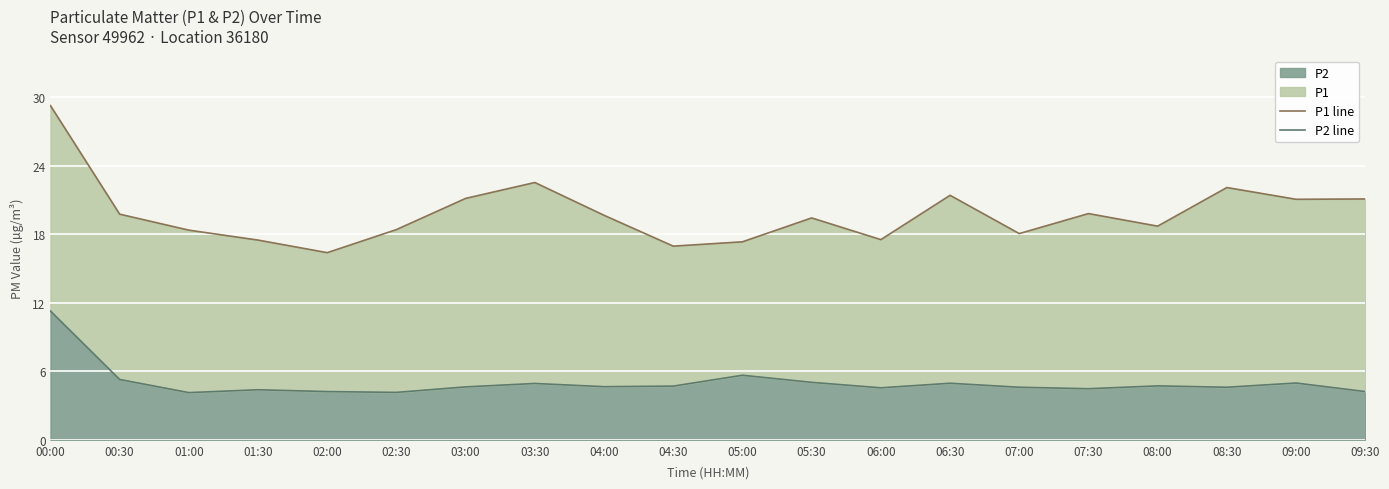

At which label does P2 line reach its peak?

00:00